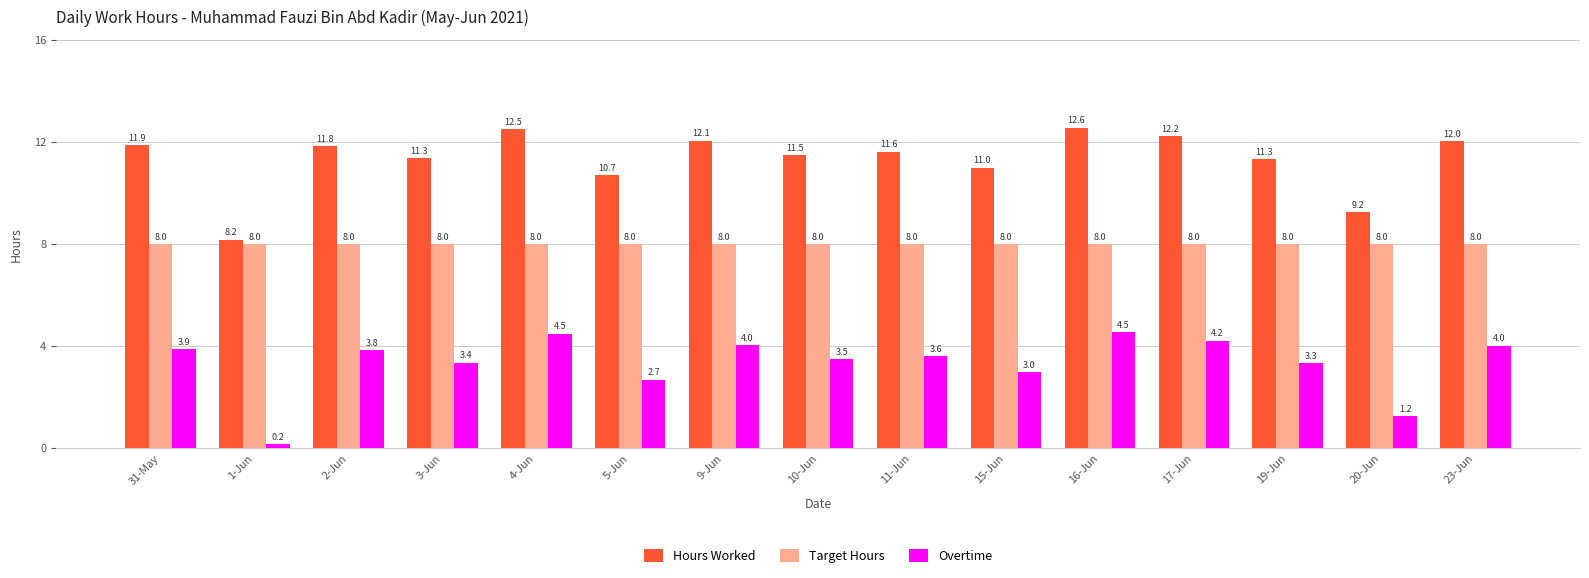

The Overtime series shows 5.7 at 10-Jun. True or false?

False